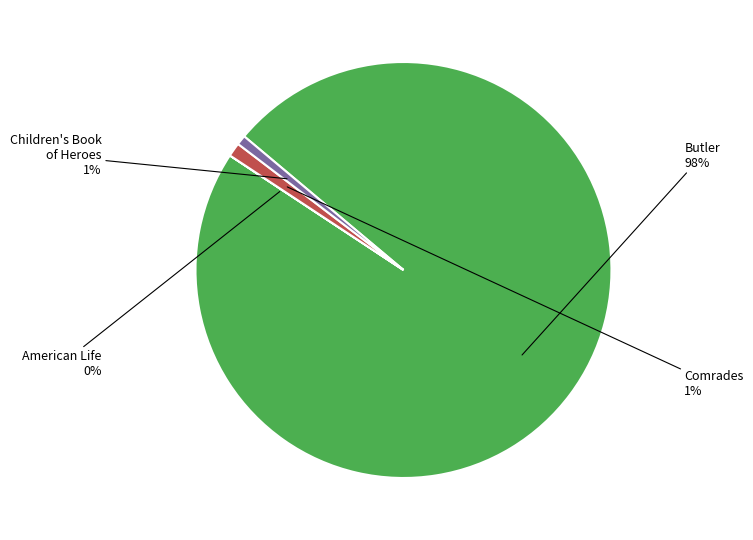

Is Butler the majority of the pie?

Yes